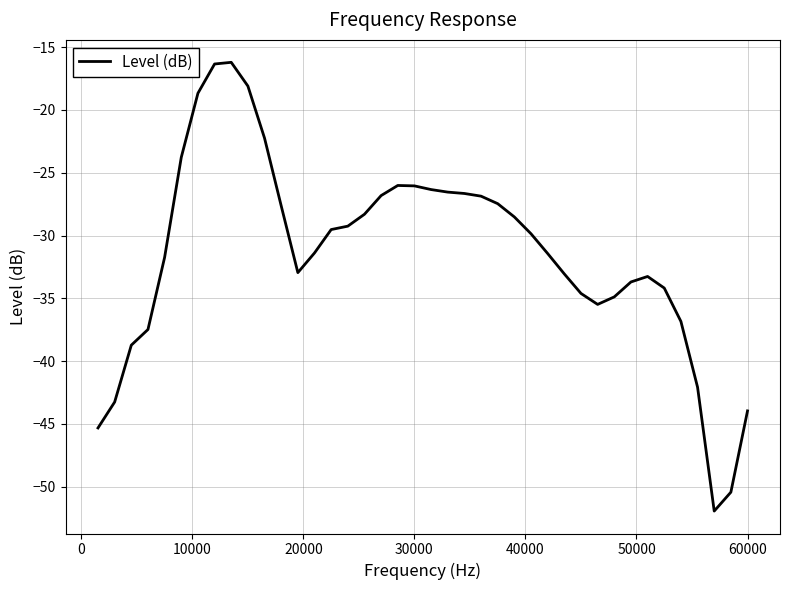

What is the difference between the maximum and minimum values?

35.7